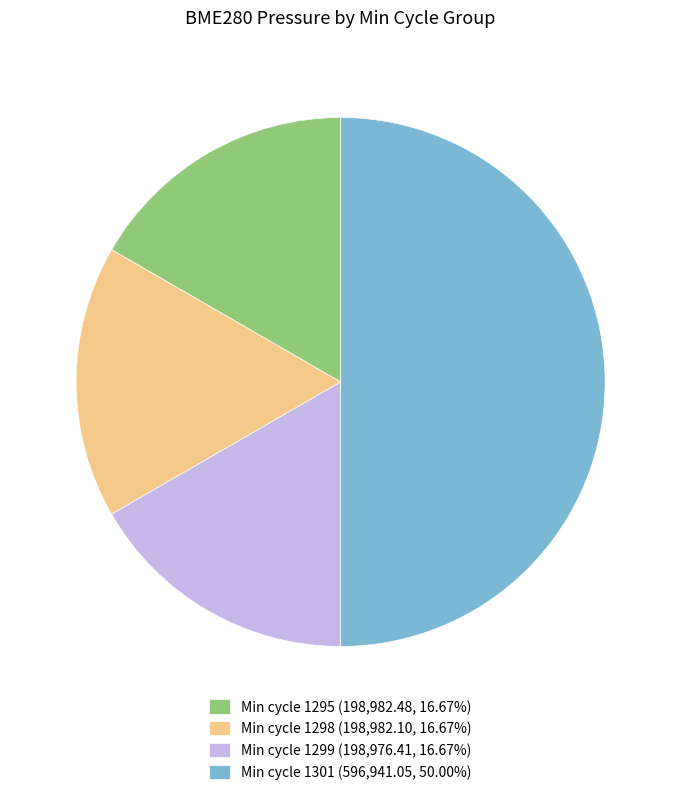

Do Min cycle 1298 (198,982.10, 16.67%) and Min cycle 1299 (198,976.41, 16.67%) together represent more than half of the pie?

No